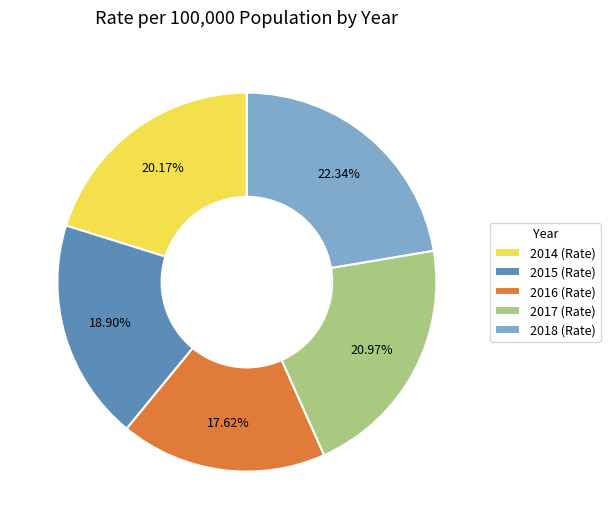

Combined, what portion of the pie is 2018 (Rate) and 2014 (Rate)?

42.5%